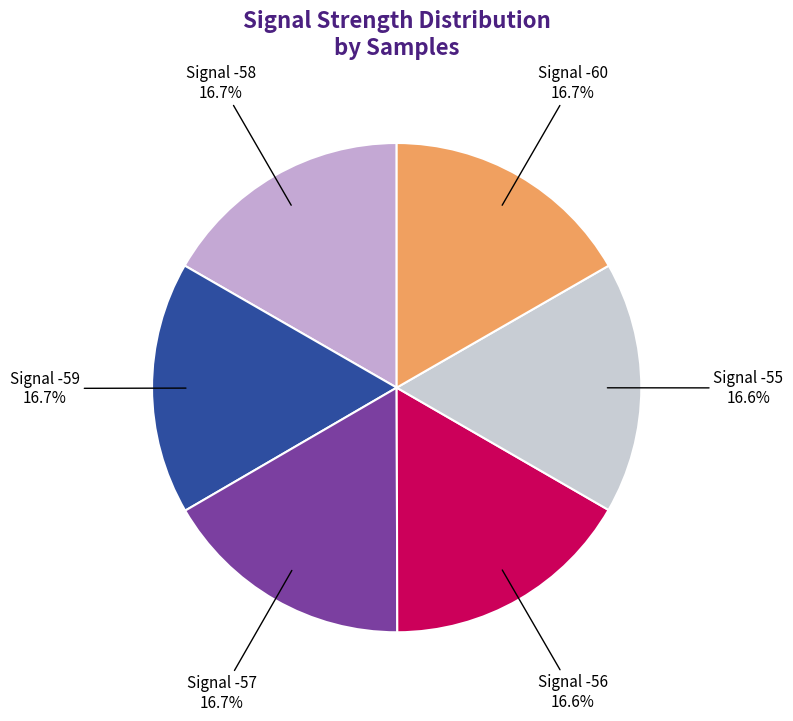

Does any single category account for the majority?

No